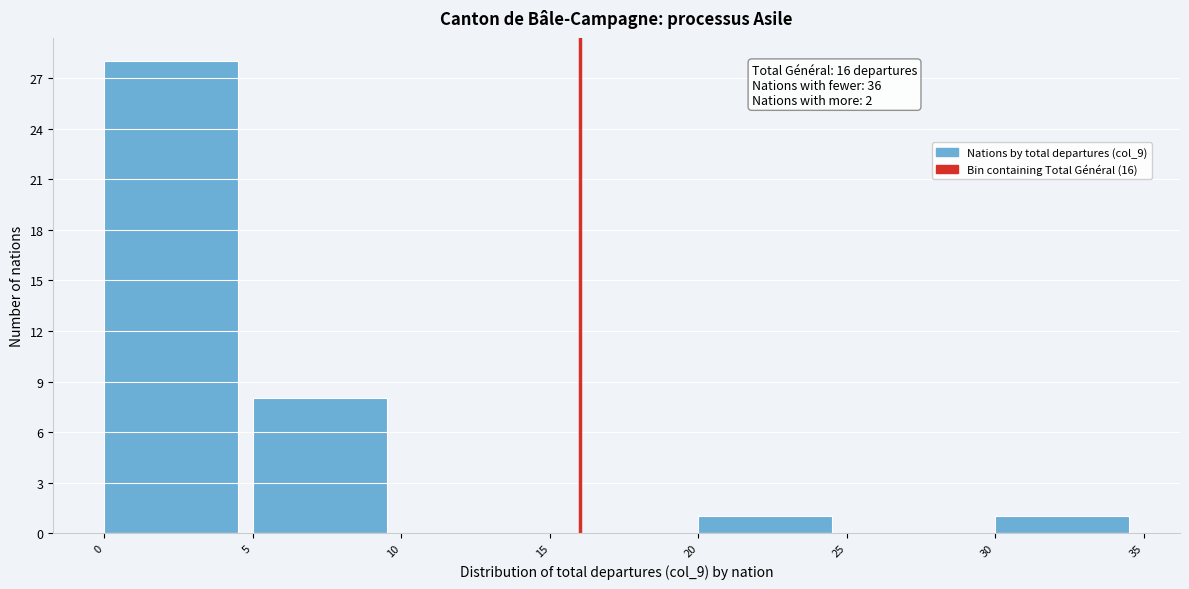

Over which range of the x-axis is the bar tallest?

0 to 5